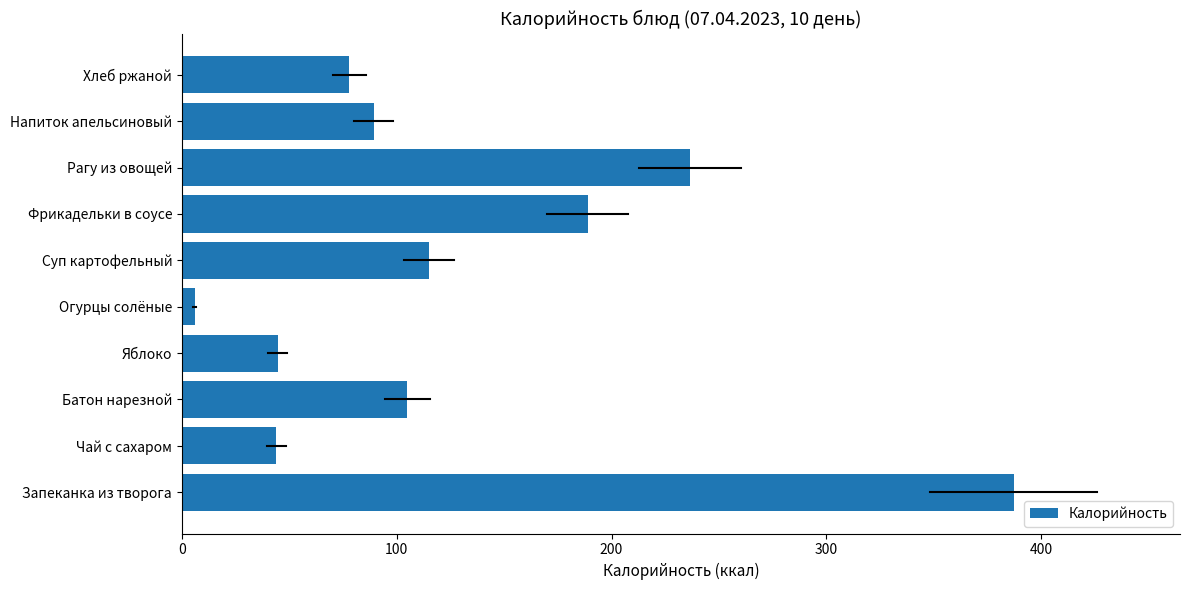

Which category has the lowest value across all series?

Огурцы солёные